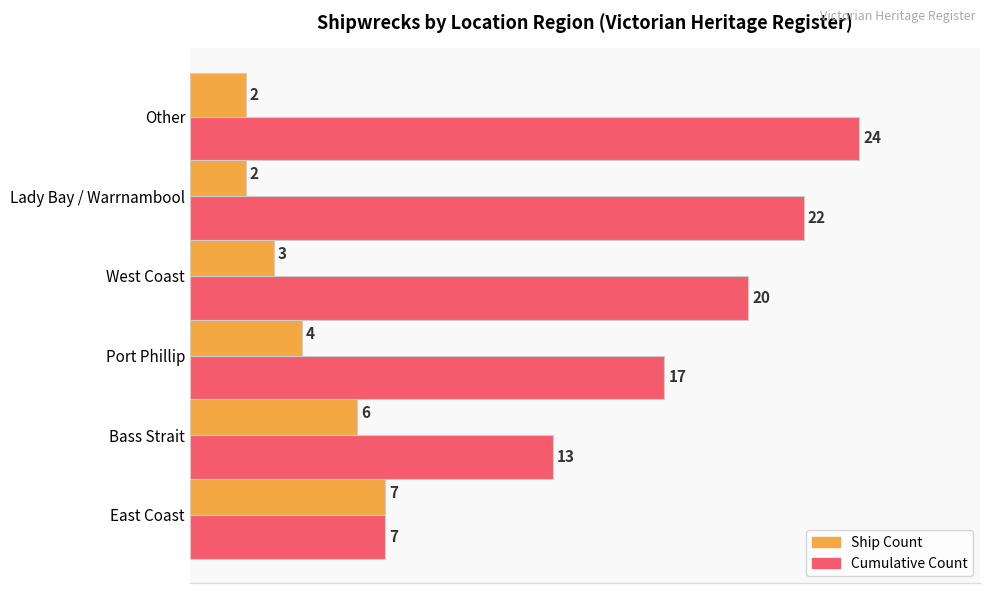

Which series has the widest spread of values?

Cumulative Count